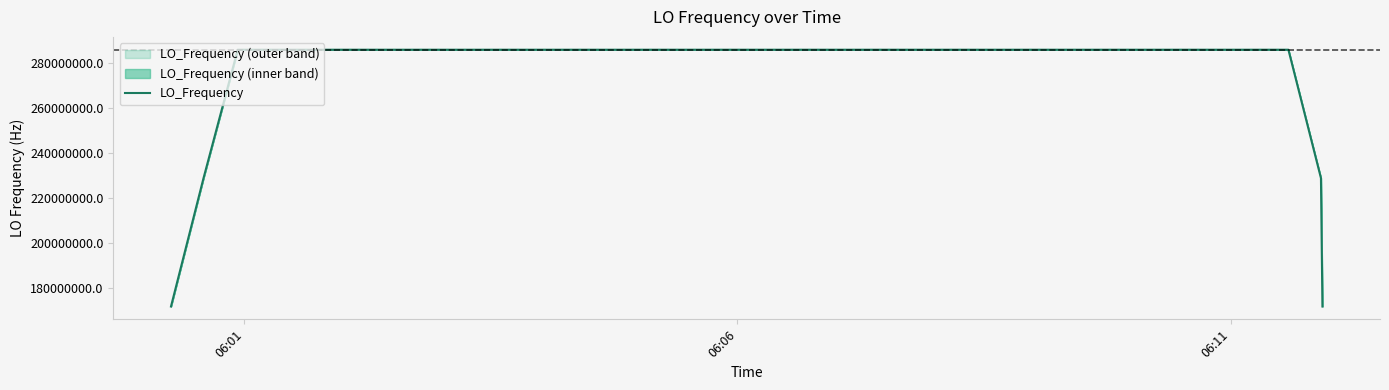

What is the greatest value displayed?

286047000.8